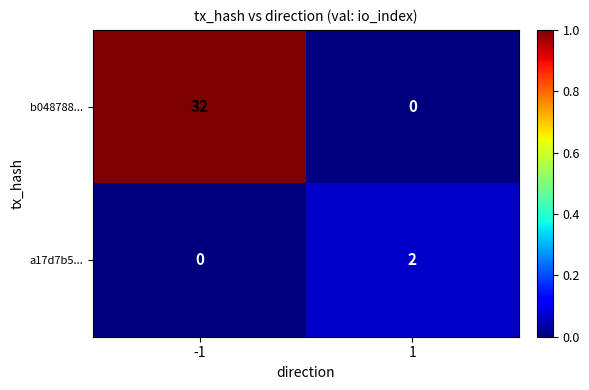

Reading left to right, list all the values displayed in this chart.

b048788...: 32	0
a17d7b5...: 0	2